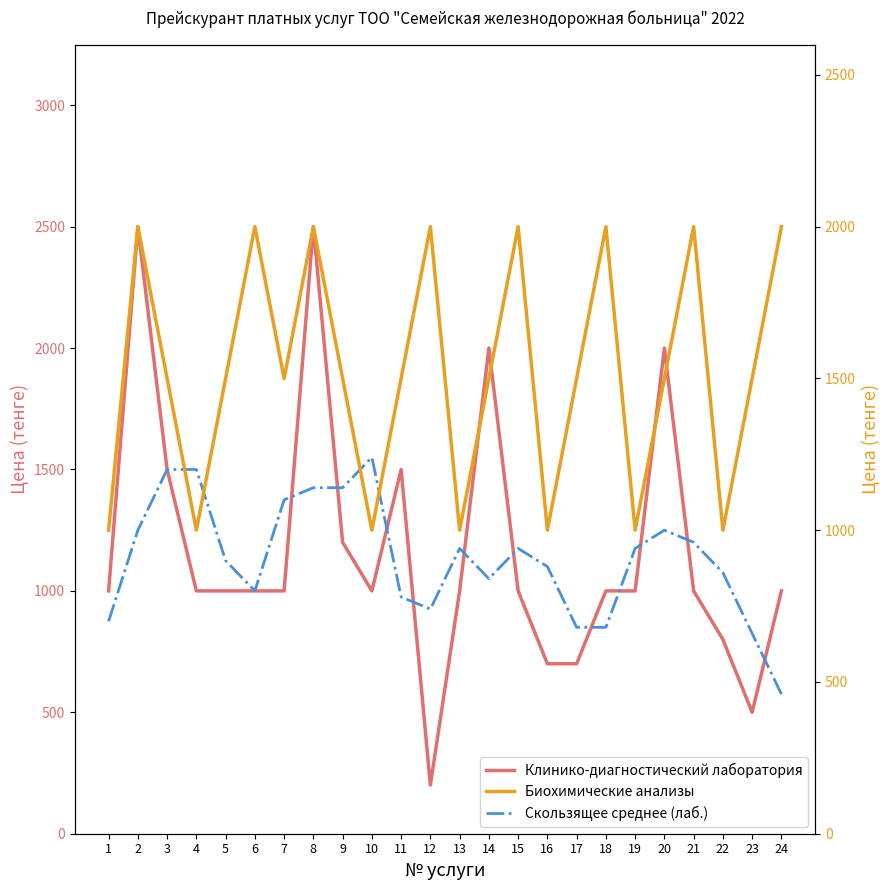

Which series has the widest spread of values?

Клинико-диагностический лаборатория